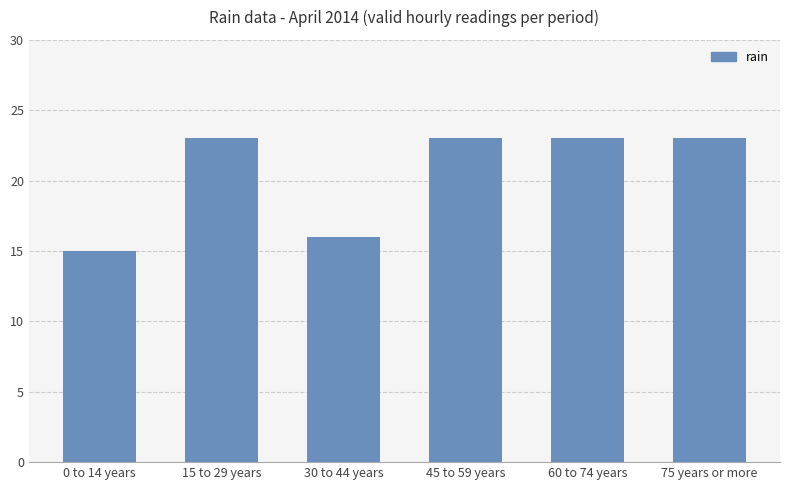

The chart shows a value of 31 at 60 to 74 years. True or false?

False